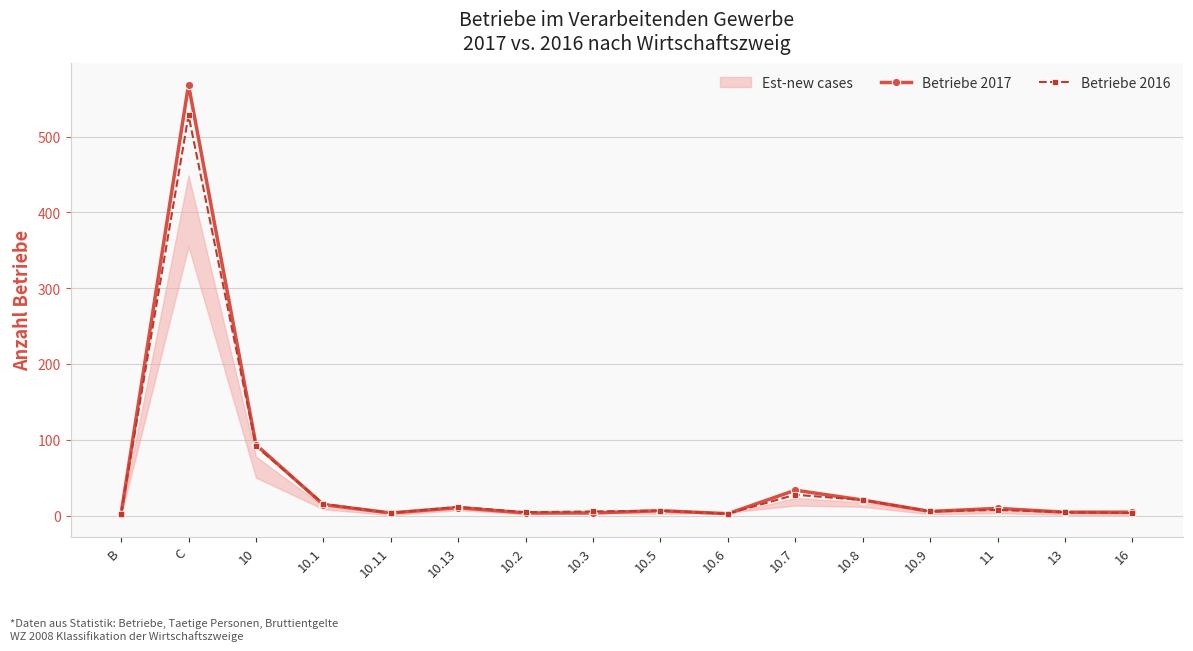

Is it true that Betriebe 2016 equals 11 at 10.5?

False